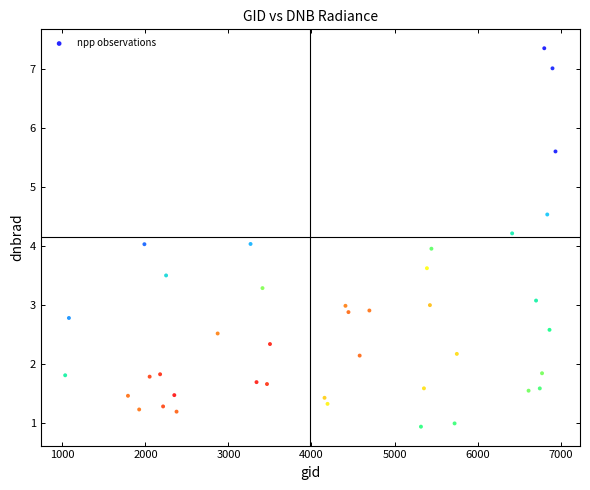

What is the range of X values (max minus min)?

5904.0